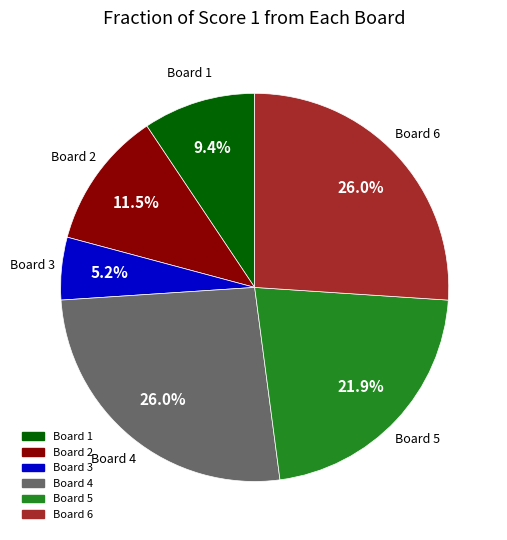

Combined, what portion of the pie is Board 1 and Board 6?

35.4%